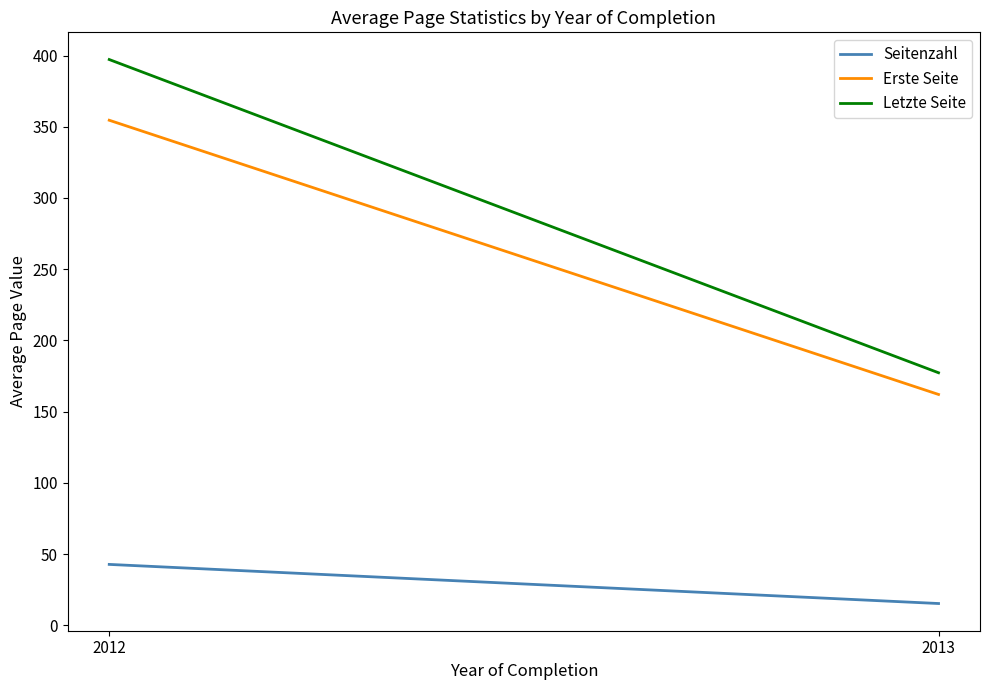

At which category is the sum across all series the highest?

2012